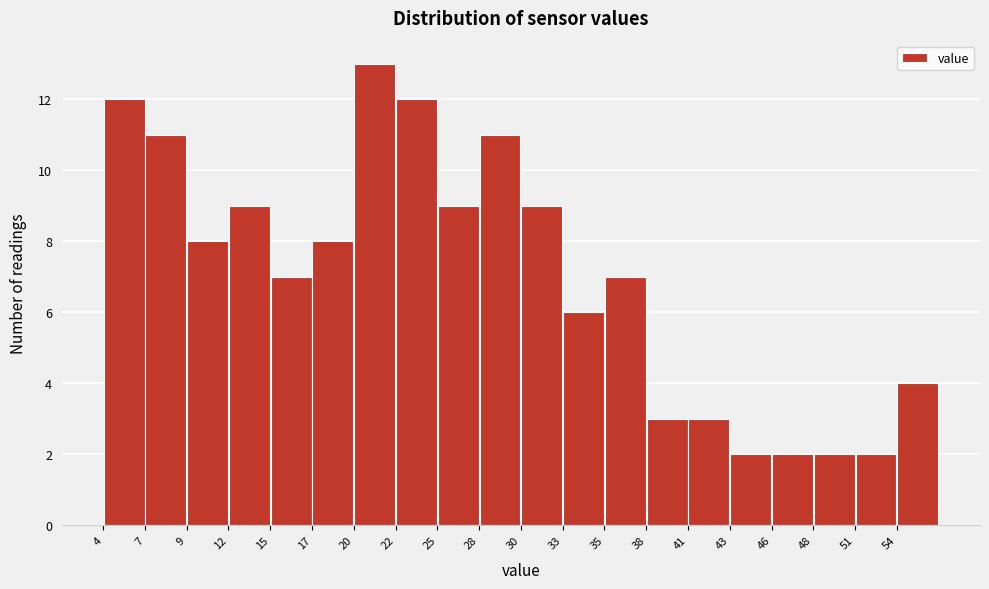

Reading left to right, list every bar in this chart as the range it spans on the x-axis followed by its height. Neither the bar edges nor the heights are printed on the chart, so give them approximately, as read against the axes.

4.5 to 7.0: 12
7.0 to 9.5: 11
9.5 to 12.0: 8
12.0 to 14.5: 9
14.5 to 17.5: 7
17.5 to 20.0: 8
20.0 to 22.5: 13
22.5 to 25.0: 12
25.0 to 27.5: 9
27.5 to 30.0: 11
30.0 to 33.0: 9
33.0 to 35.5: 6
35.5 to 38.0: 7
38.0 to 40.5: 3
40.5 to 43.0: 3
43.0 to 45.5: 2
45.5 to 48.5: 2
48.5 to 51.0: 2
51.0 to 53.5: 2
53.5 to 56.0: 4